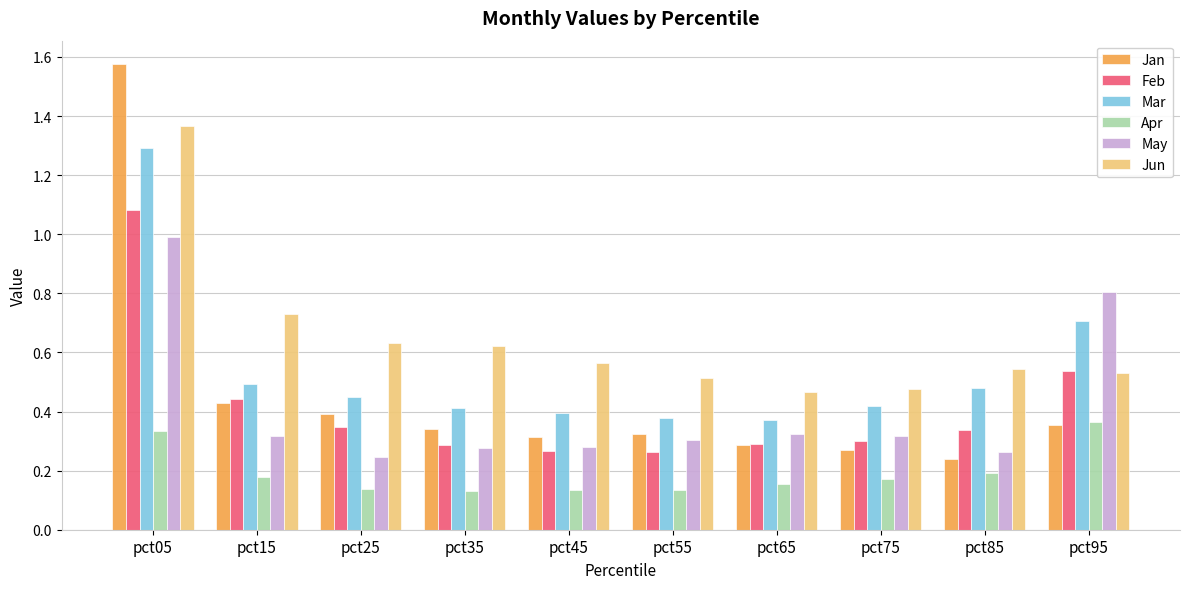

At which category is the sum across all series the highest?

pct05